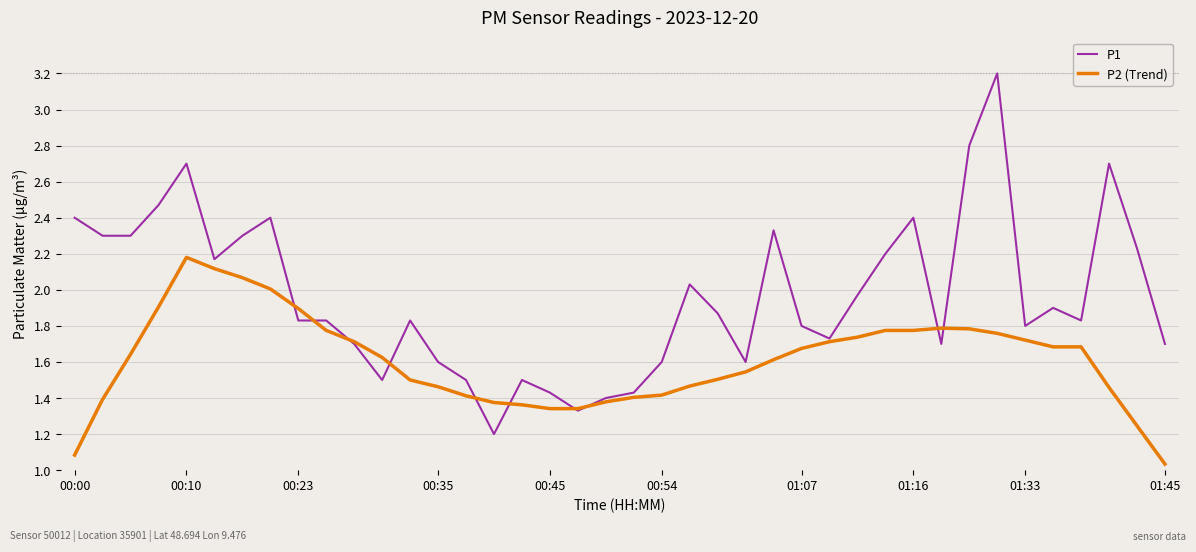

List the series in order of their overall mean, highest first.

P1, P2 (Trend)